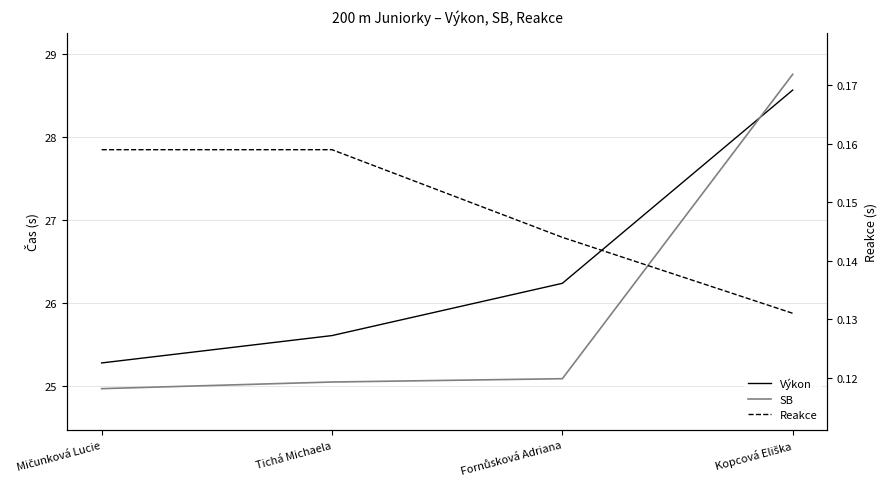

What value does the Výkon series have at Mičunková Lucie?

25.3